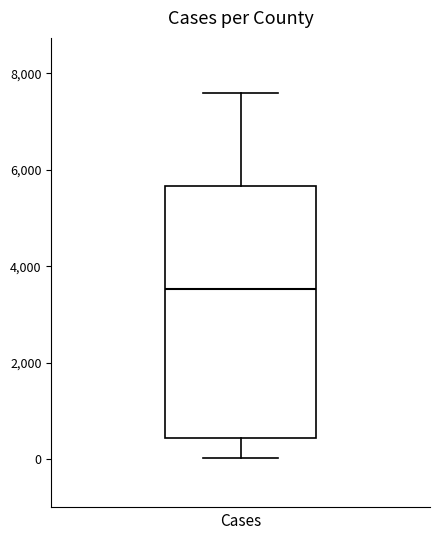

Where is the lower edge of the box on the y-axis? The values are not printed on the chart, so give them approximately, as read against the axis.

400